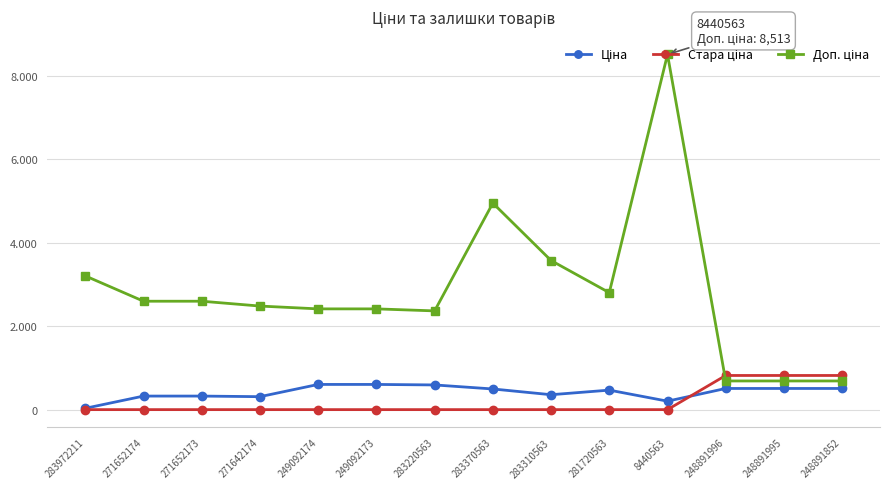

In Ціна, how many points are lower than both neighbors (excluding endpoints)?

3